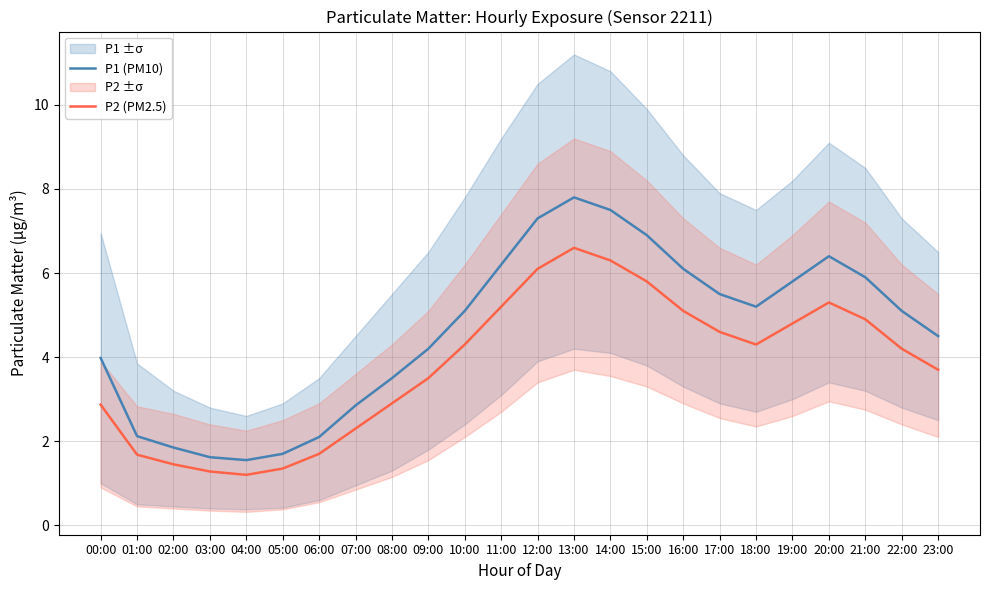

In P2 (PM2.5), how many points are higher than both neighbors (excluding endpoints)?

2